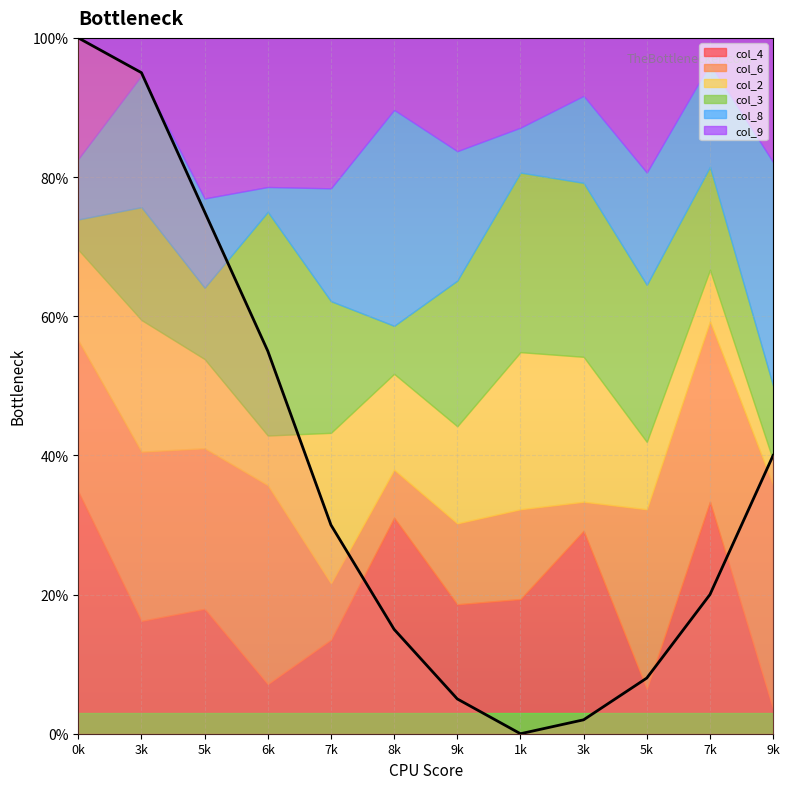

Is it true that the value at 3k is 95?

True